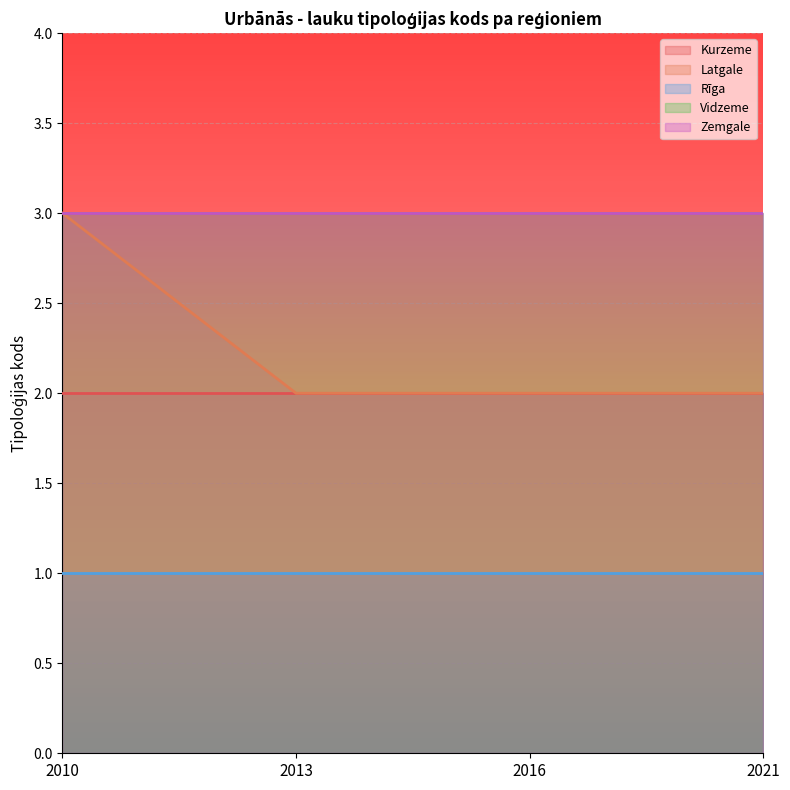

What is the value of the Kurzeme point at the 3rd from the left?

2